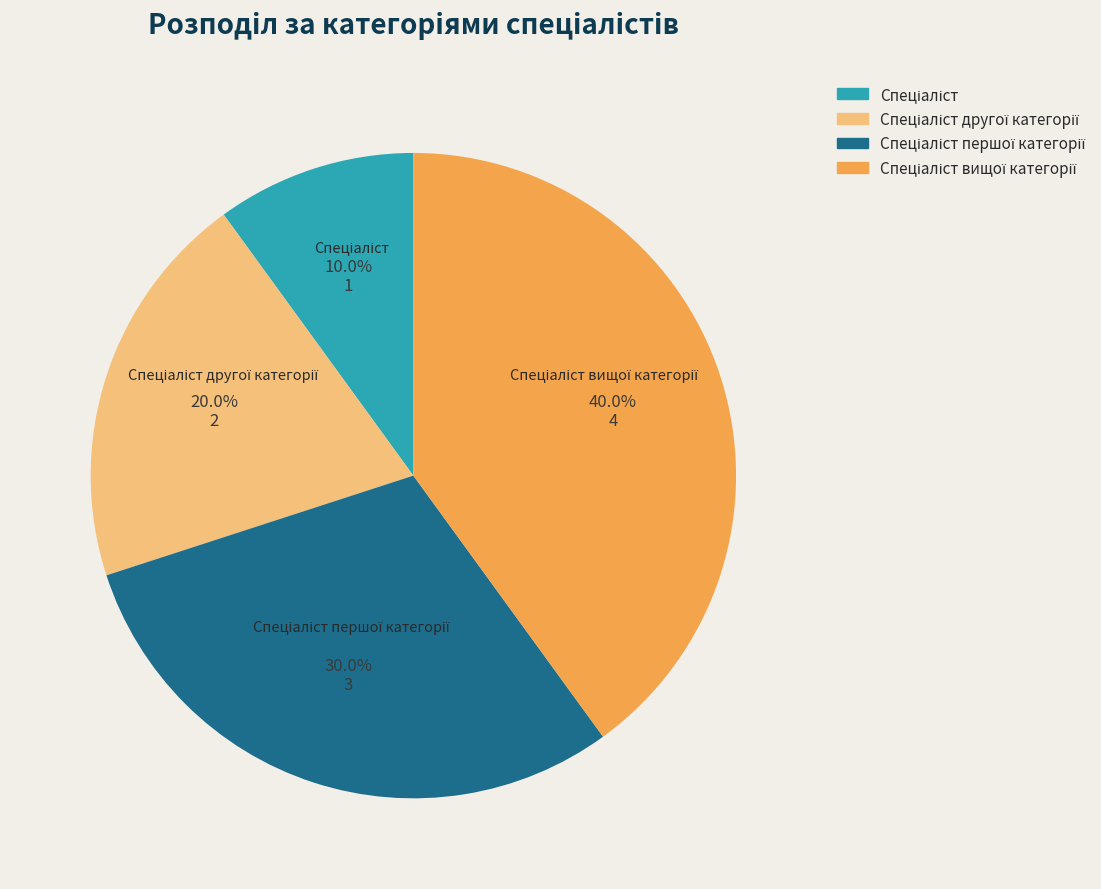

Is there a majority slice in this chart?

No